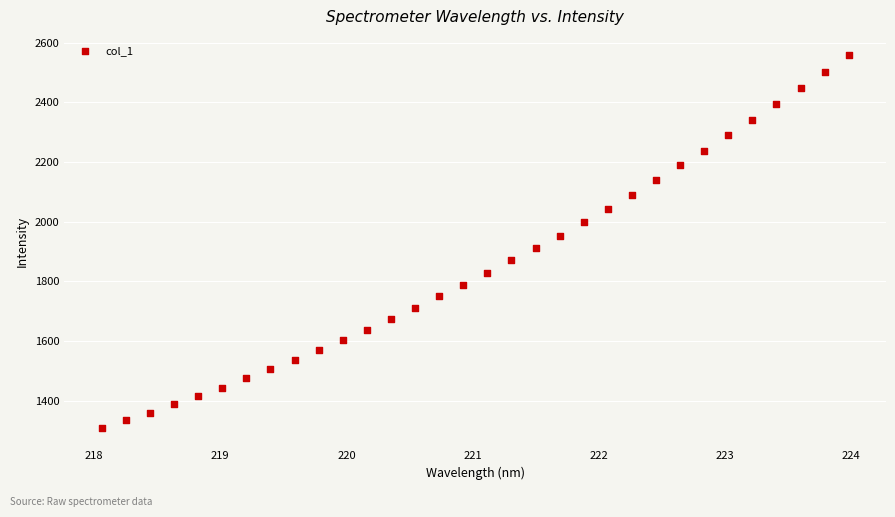

What is the range of X values (max minus min)?

5.9